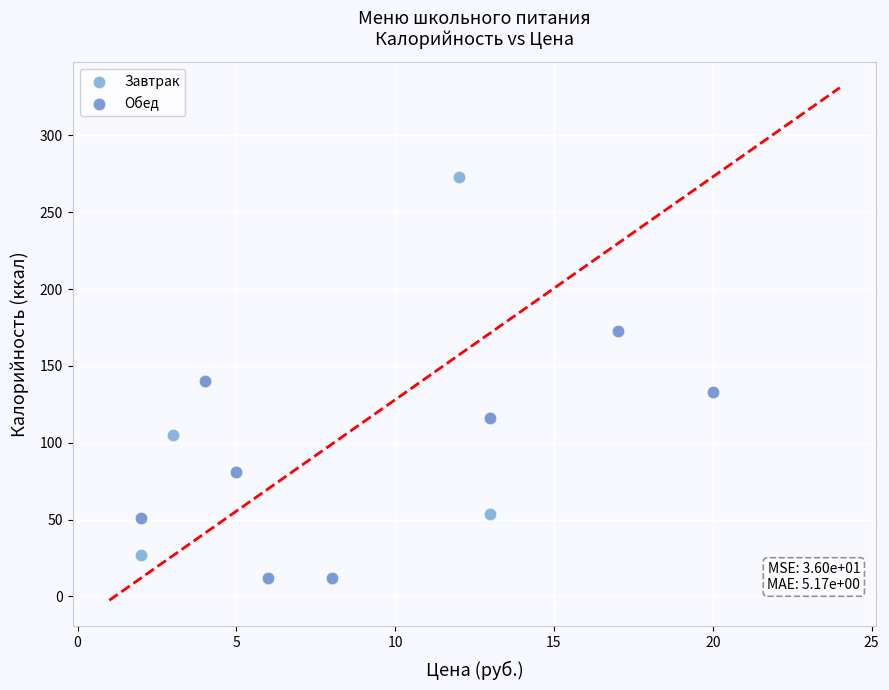

Which series reaches the minimum Y coordinate?

Обед